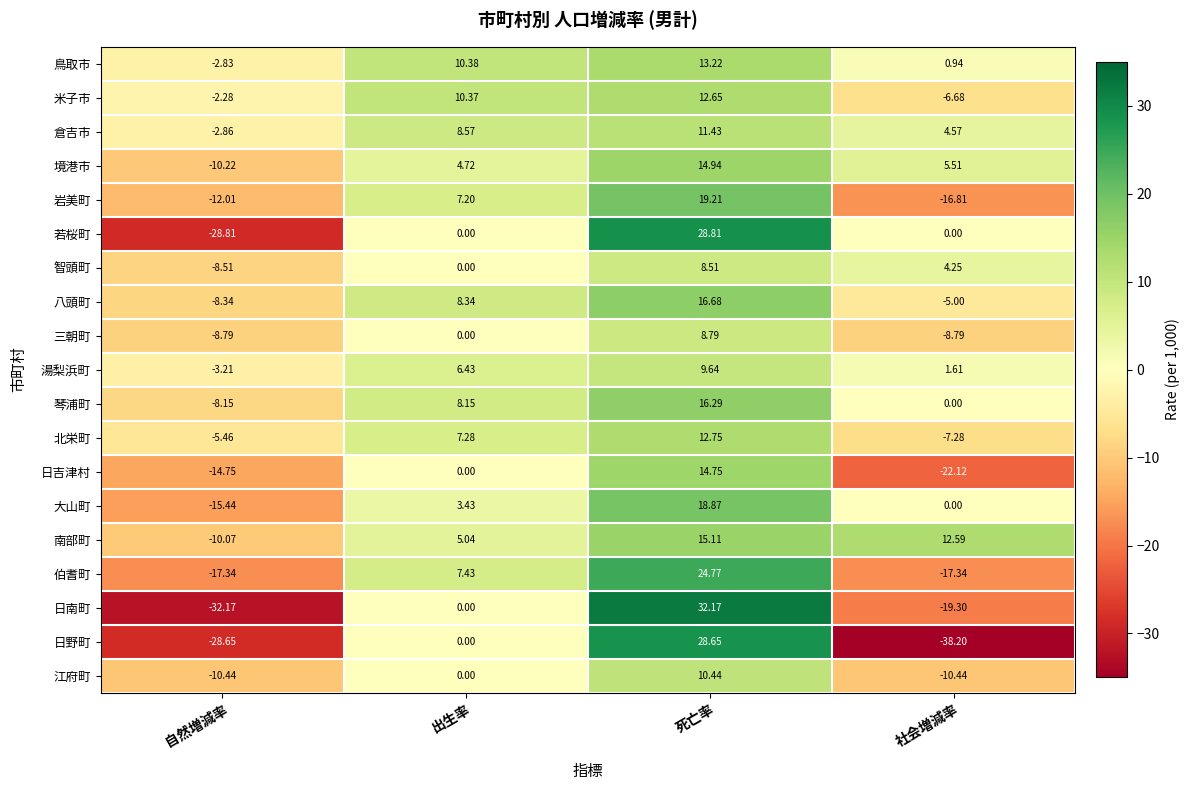

How many series are shown in this chart?

19